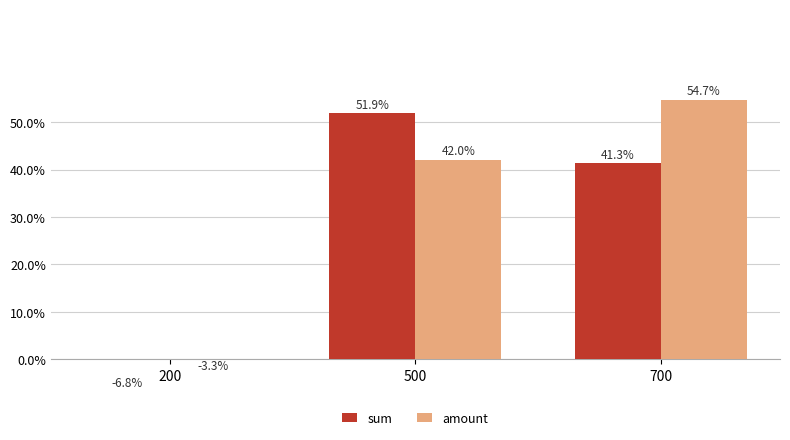

What are all the series names shown in the legend?

sum, amount